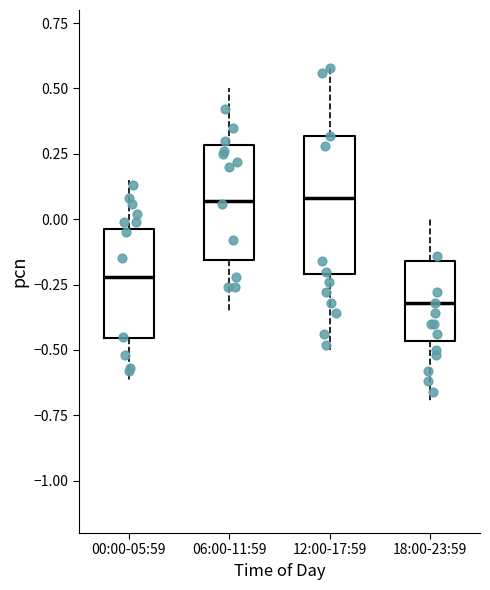

Where is the upper edge of the box for 12:00-17:59 on the y-axis? The values are not printed on the chart, so give them approximately, as read against the axis.

0.30